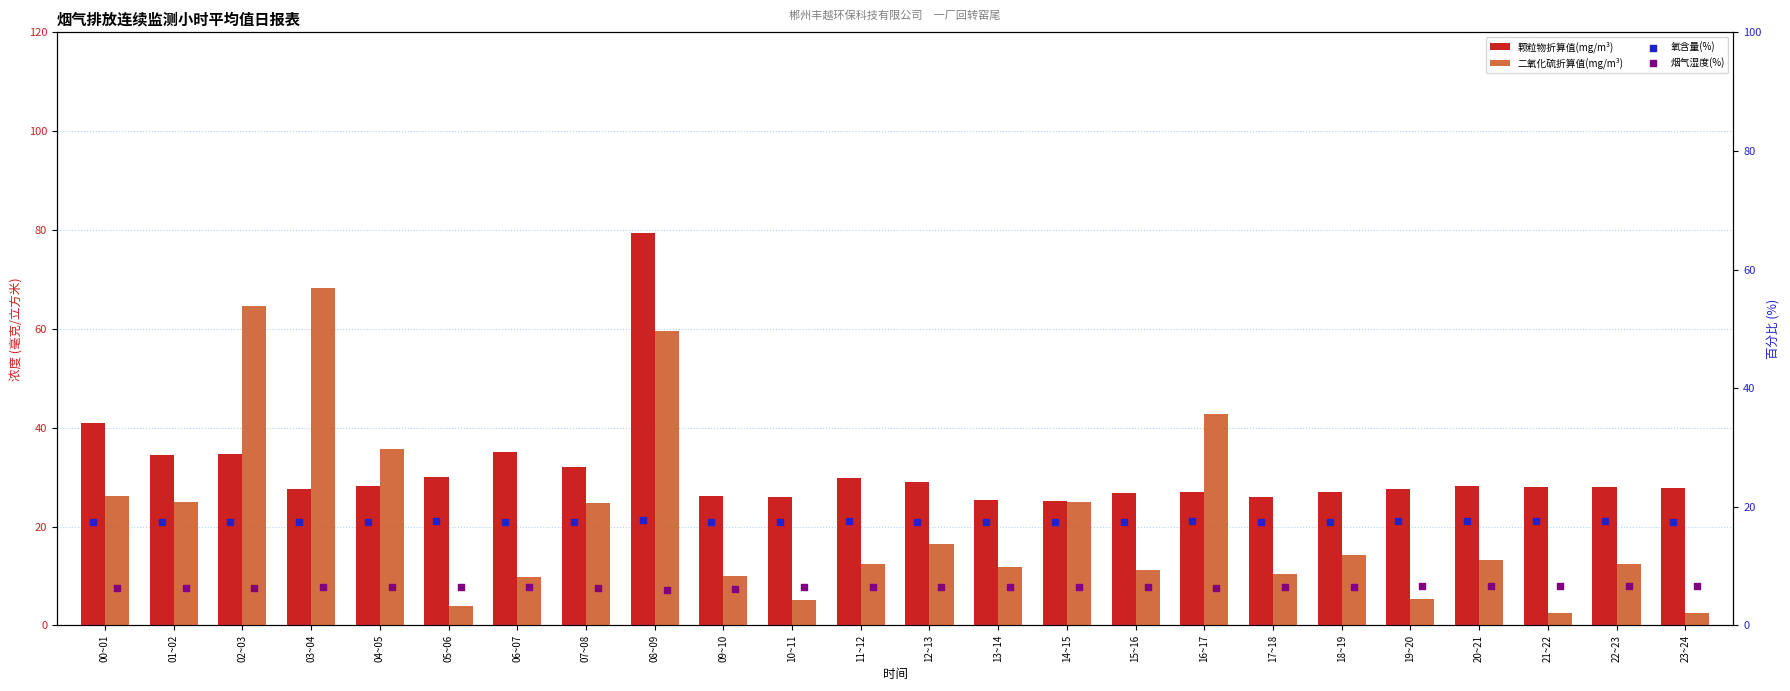

At how many categories does at least one series exceed 20?

24